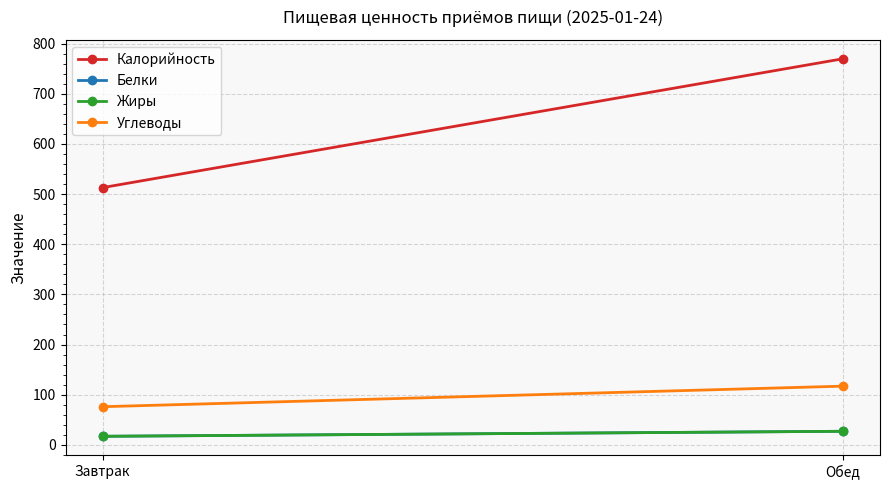

What is the difference between the maximum and minimum values in the Жиры series?

10